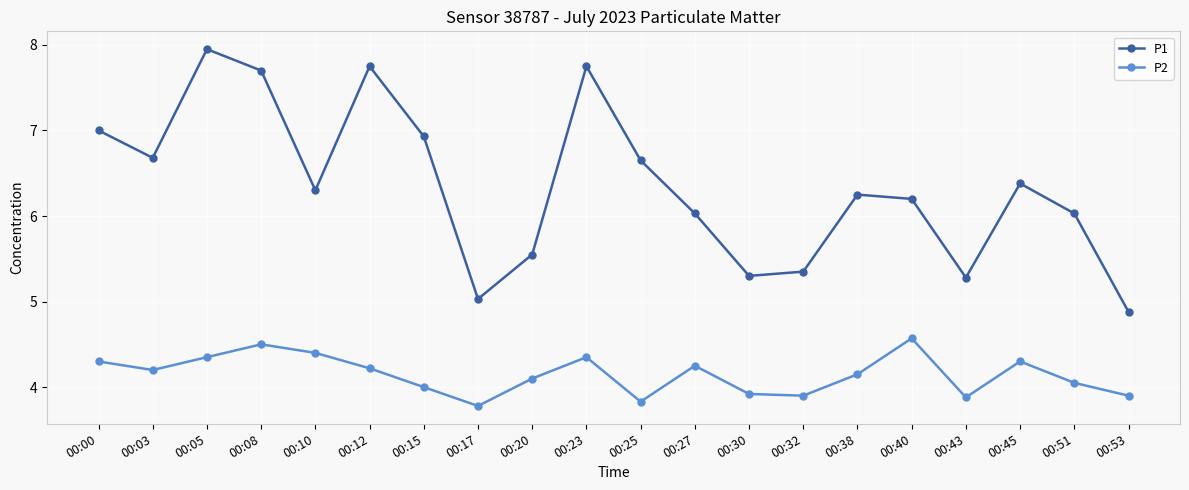

Read the P1 value at 00:10.

6.3